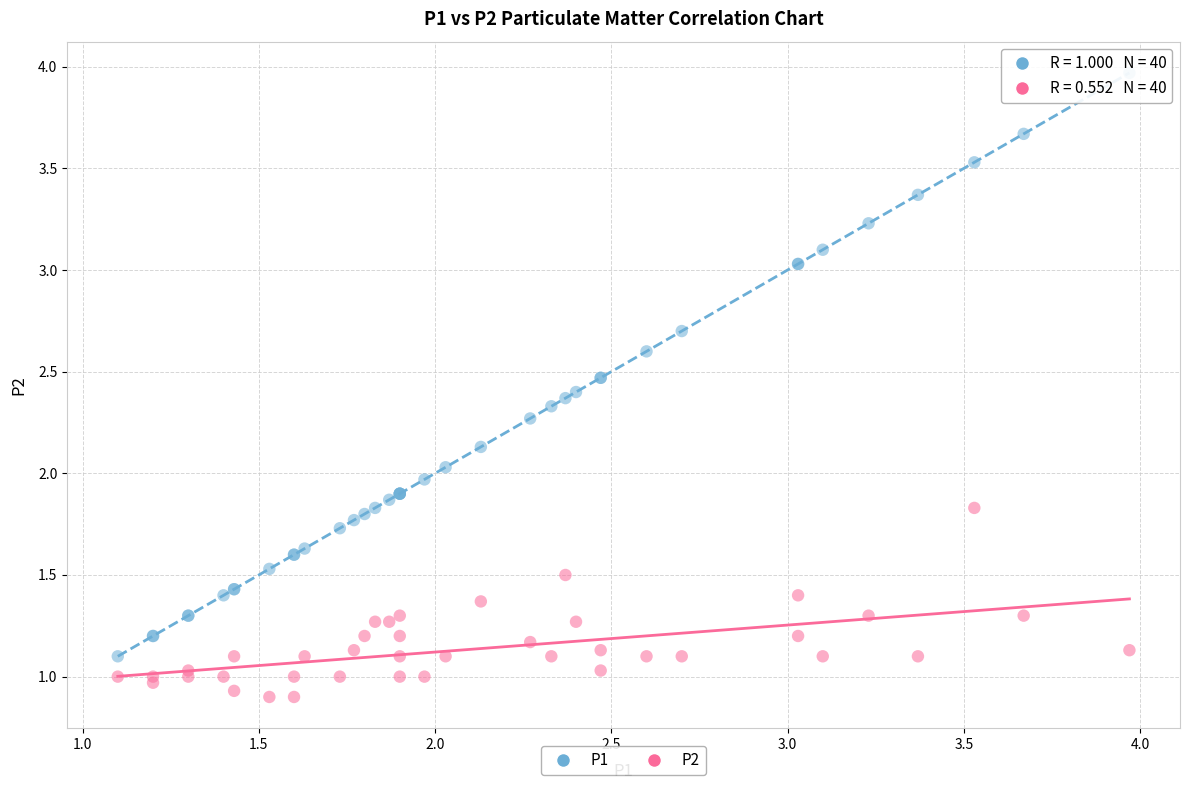

Which series has the largest Y range (max minus min)?

P1